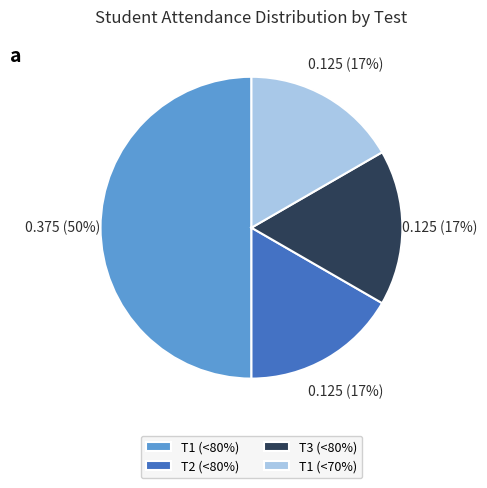

The T3 (<80%) slice represents 17% of the pie. True or false?

True